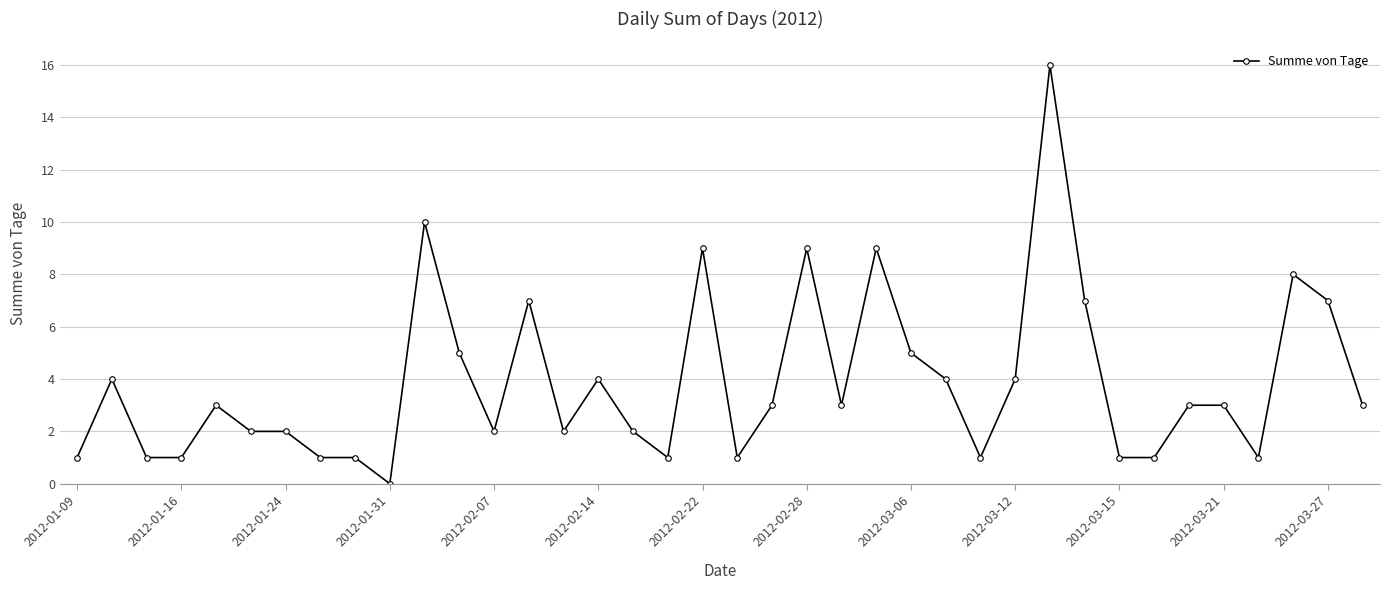

True or false: the data has more than 1 interior local peaks.

True